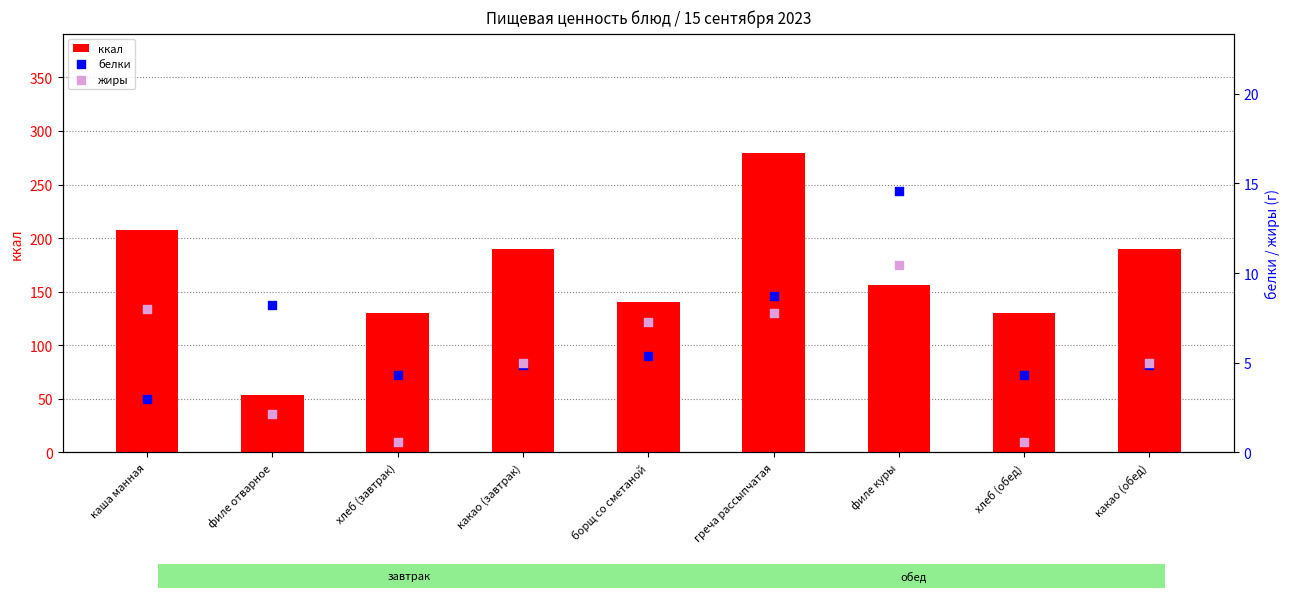

Which series contains the lowest Y value?

жиры